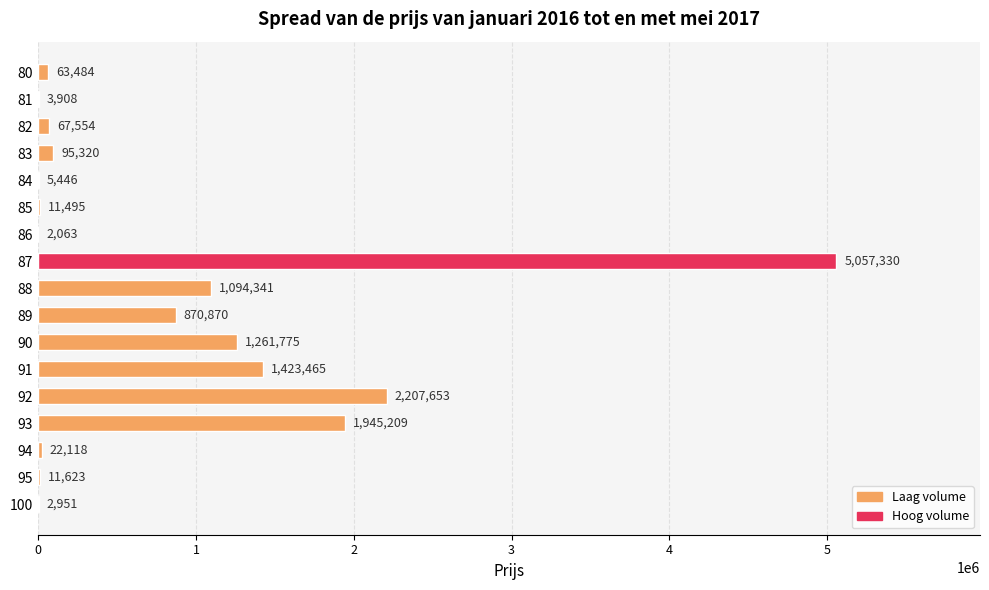

The value at 84 is 5446. True or false?

True